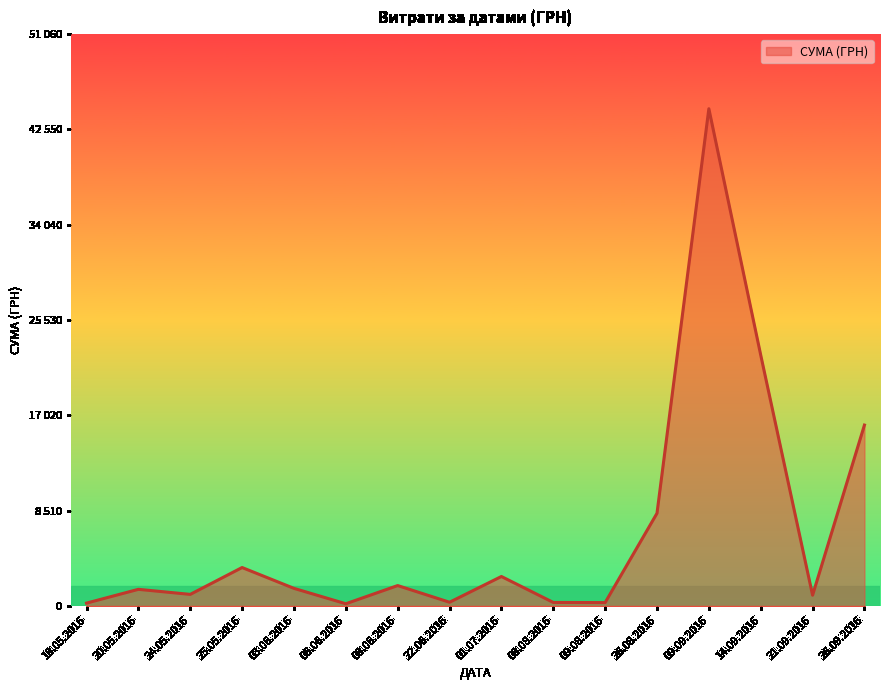

Which category has the highest value across all series?

09.09.2016